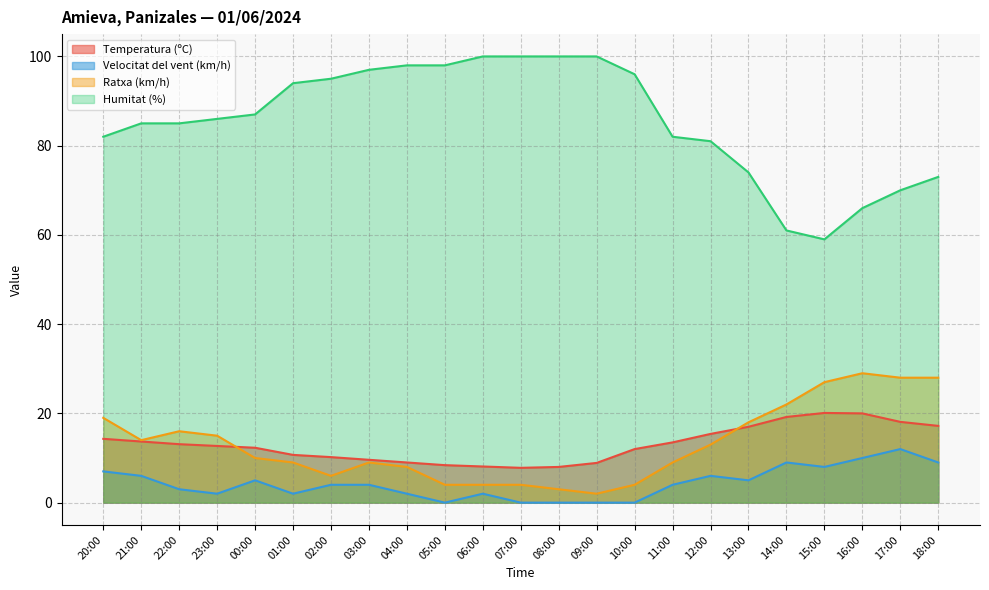

True or false: Temperatura (ºC) has a value of 2.3 at 06:00.

False